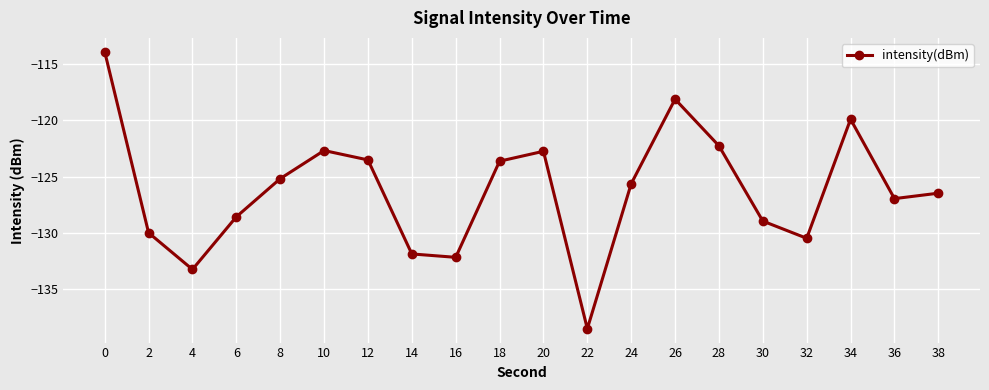

Reading right to left, what are all the values shown in this chart?

38=-126.5	36=-126.9	34=-119.9	32=-130.5	30=-128.9	28=-122.3	26=-118.1	24=-125.6	22=-138.5	20=-122.7	18=-123.6	16=-132.1	14=-131.8	12=-123.5	10=-122.7	8=-125.2	6=-128.6	4=-133.2	2=-130.0	0=-113.9